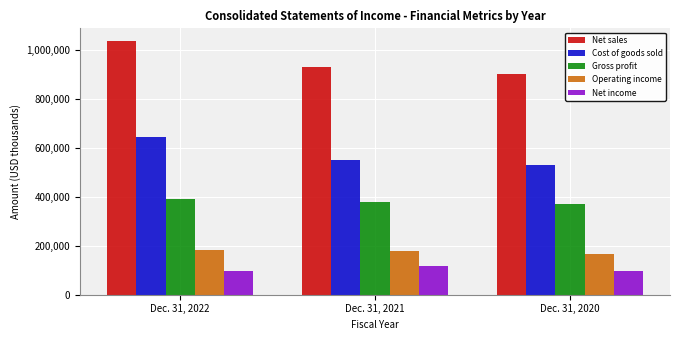

List the series in order of their peak value, lowest first.

Net income, Operating income, Gross profit, Cost of goods sold, Net sales